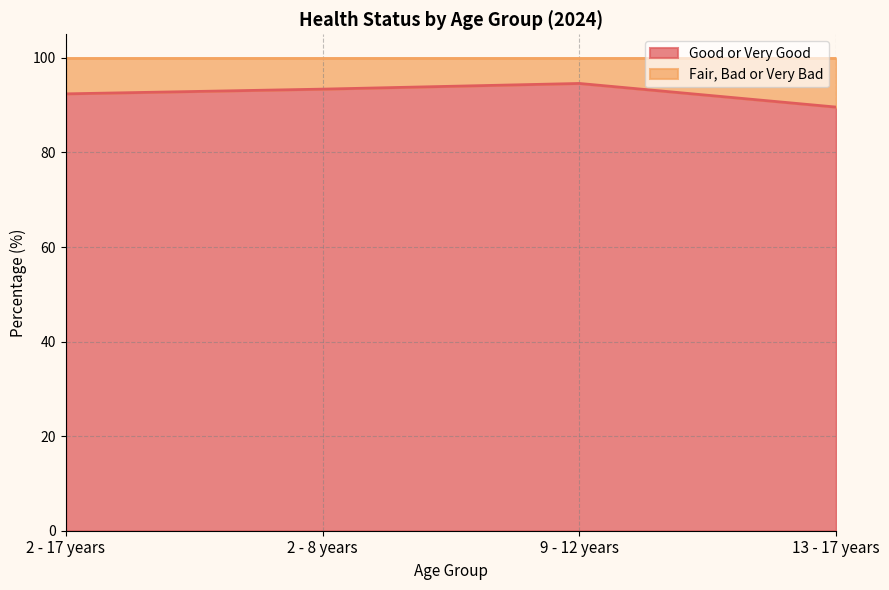

List the labels in order of value, largest first.

9 - 12 years, 2 - 8 years, 2 - 17 years, 13 - 17 years